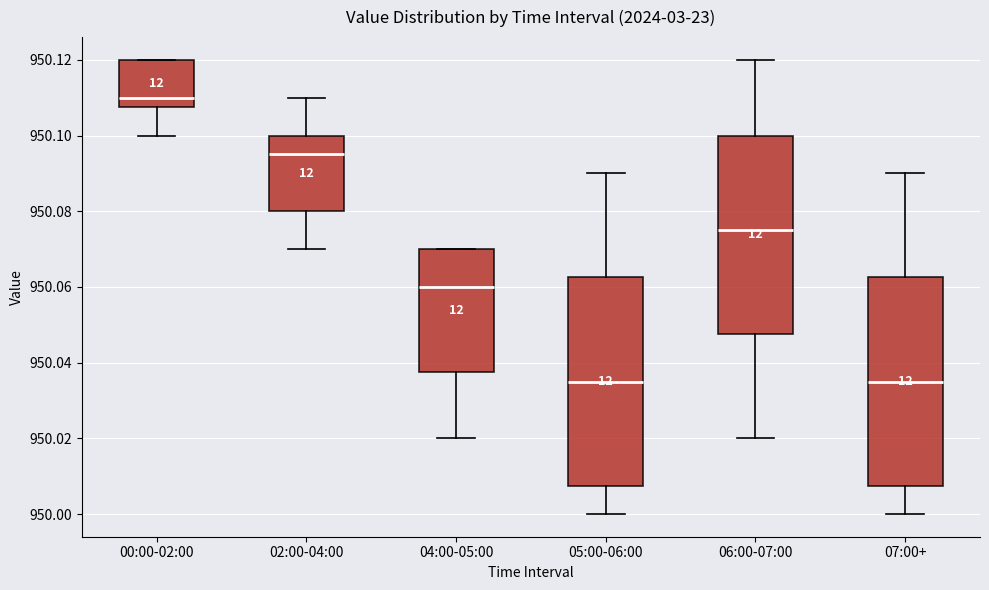

Reading left to right, read every box against the y-axis: the position of its median line, the range the box covers, and the ends of its whiskers. The values are not printed on the chart, so give them approximately, as read against the axis.

00:00-02:00: median 950.110, box 950.108 to 950.120, whiskers 950.100 to 950.120
02:00-04:00: median 950.096, box 950.080 to 950.100, whiskers 950.070 to 950.110
04:00-05:00: median 950.060, box 950.038 to 950.070, whiskers 950.020 to 950.070
05:00-06:00: median 950.036, box 950.008 to 950.062, whiskers 950.000 to 950.090
06:00-07:00: median 950.076, box 950.048 to 950.100, whiskers 950.020 to 950.120
07:00+: median 950.036, box 950.008 to 950.062, whiskers 950.000 to 950.090